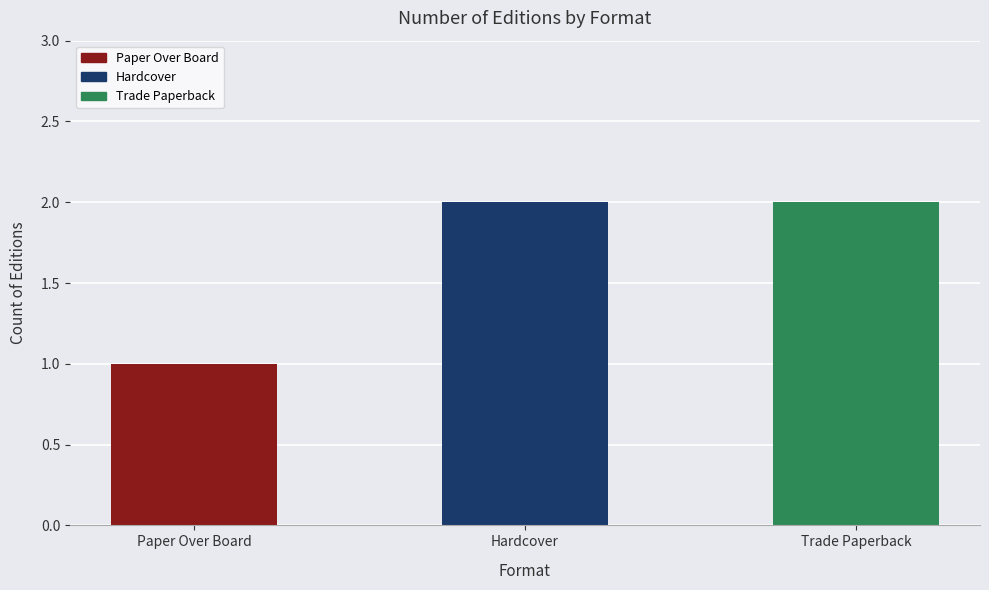

What is the ratio of the value at Hardcover to the value at Trade Paperback?

1.0